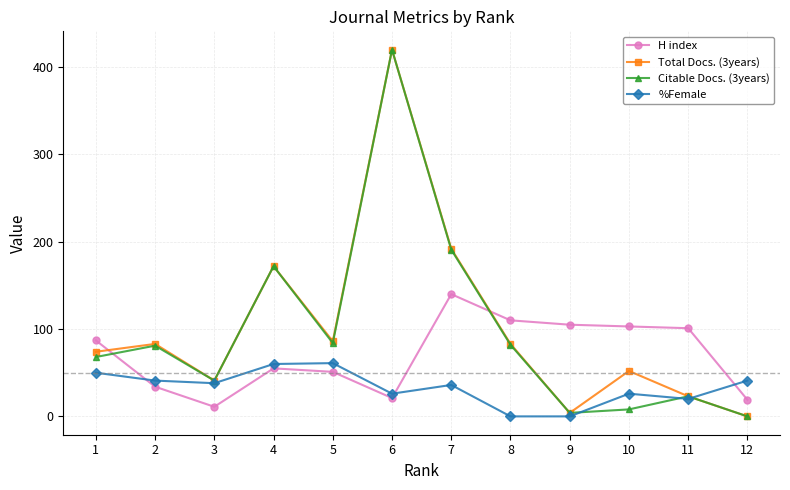

Is the value of Total Docs. (3years) at 2 greater than the value of %Female at 3?

Yes